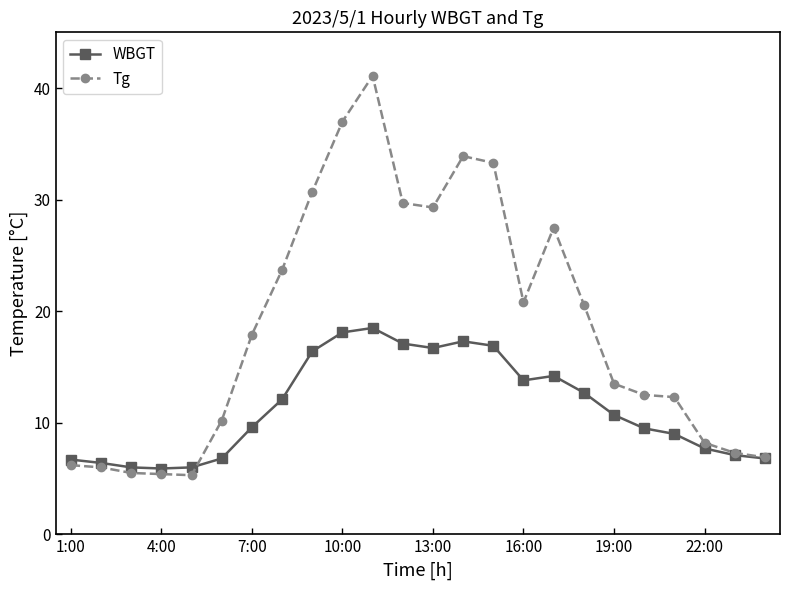

True or false: WBGT and Tg intersect in this chart.

True